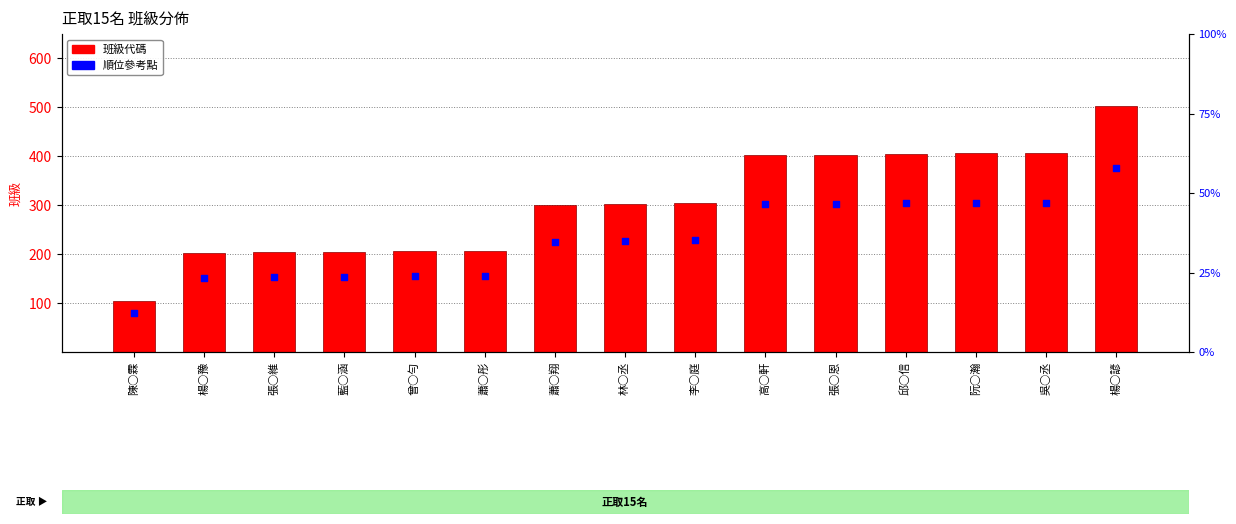

What is the total value across all series at 蕭○彤?

360.5